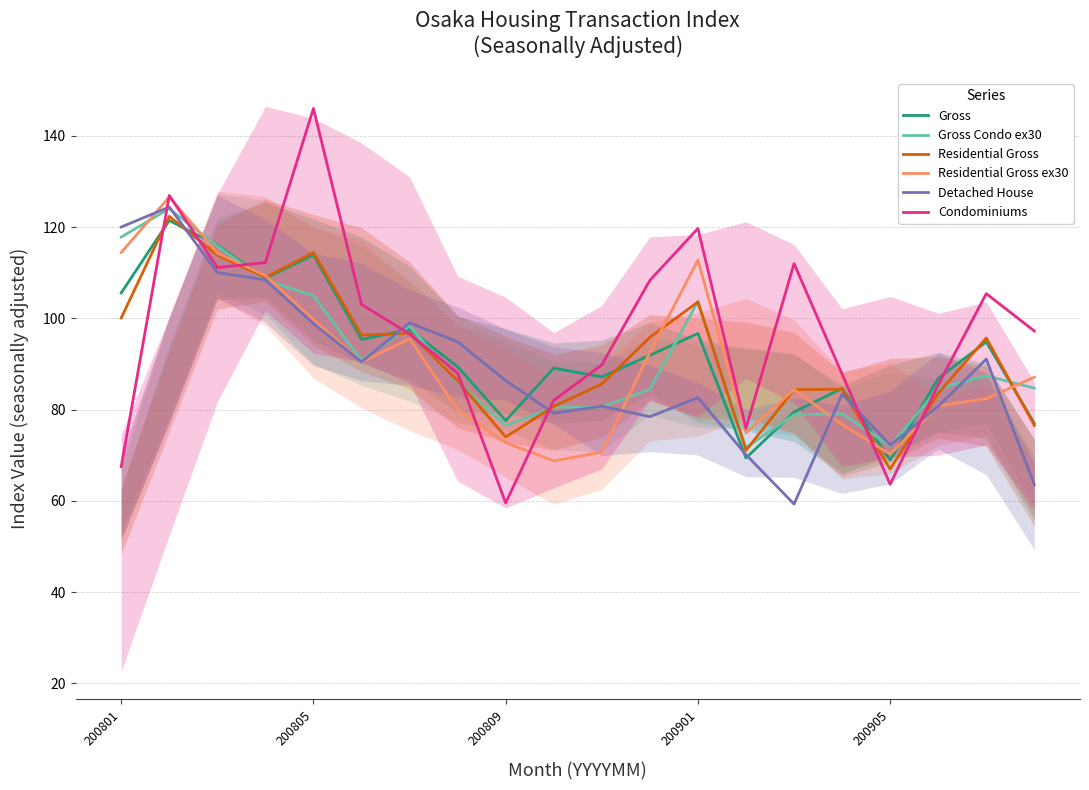

What is the lowest value of the Detached House series?

59.3